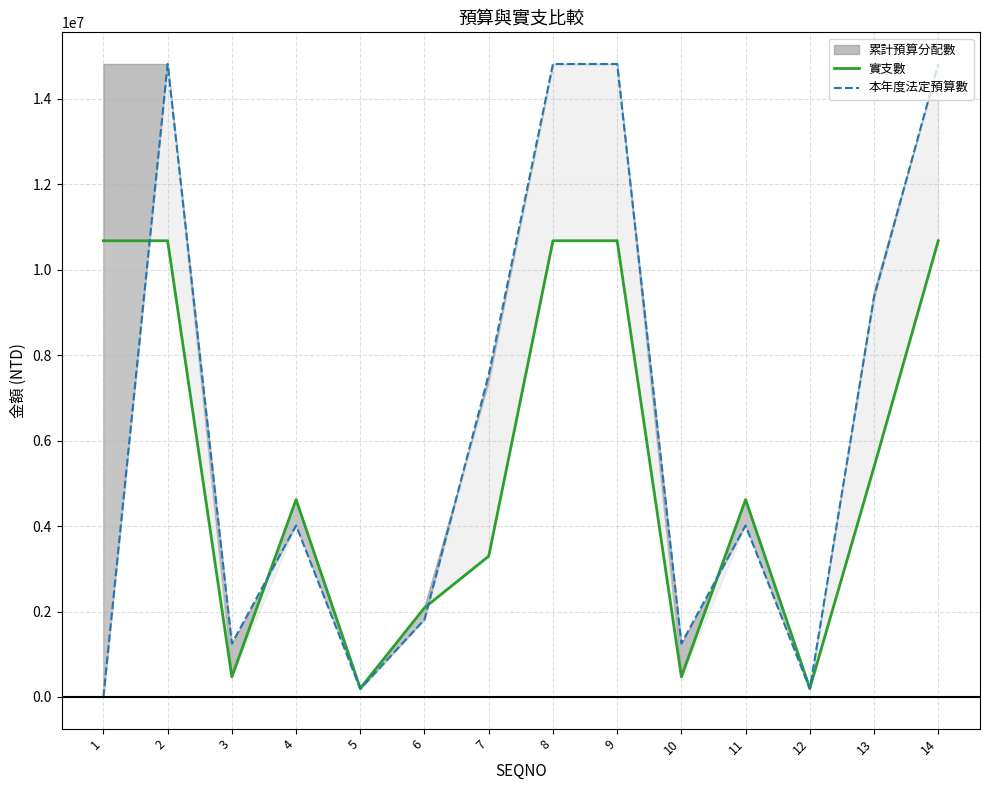

Reading left to right, extract all data points from this chart.

實支數: 10678485	10678485	472500	4619735	202100	2088788	3295362	10678485	10678485	472500	4619735	202100	5384150	10678485
本年度法定預算數: 0	14816000	1250000	4015000	190000	1814000	7547000	14816000	14816000	1250000	4015000	190000	9361000	14816000